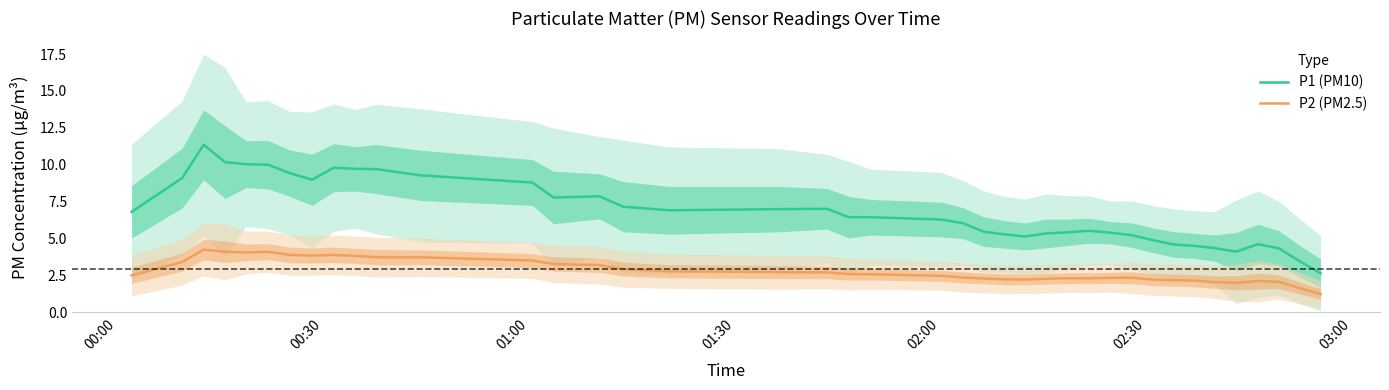

What is the lowest value of the P1 (PM10) series?

2.7